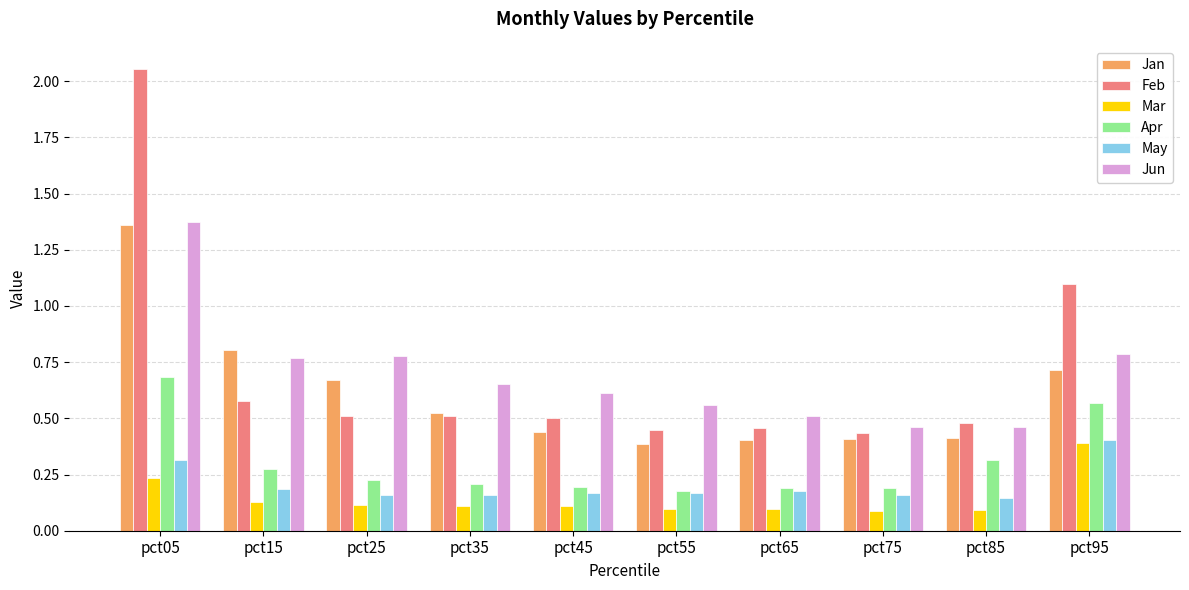

How many bars are there in each group?

6